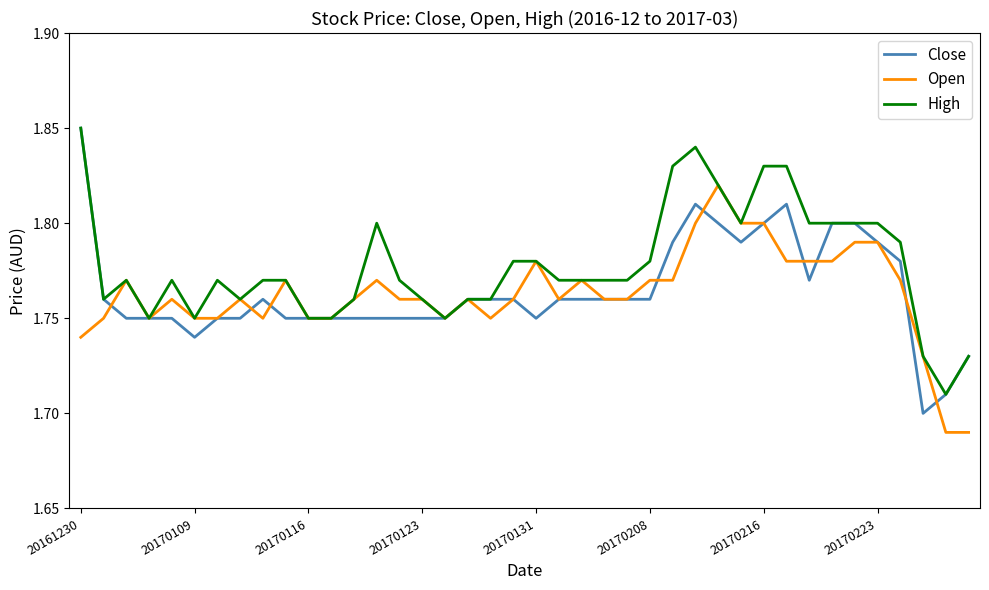

Which series has the widest spread of values?

Close